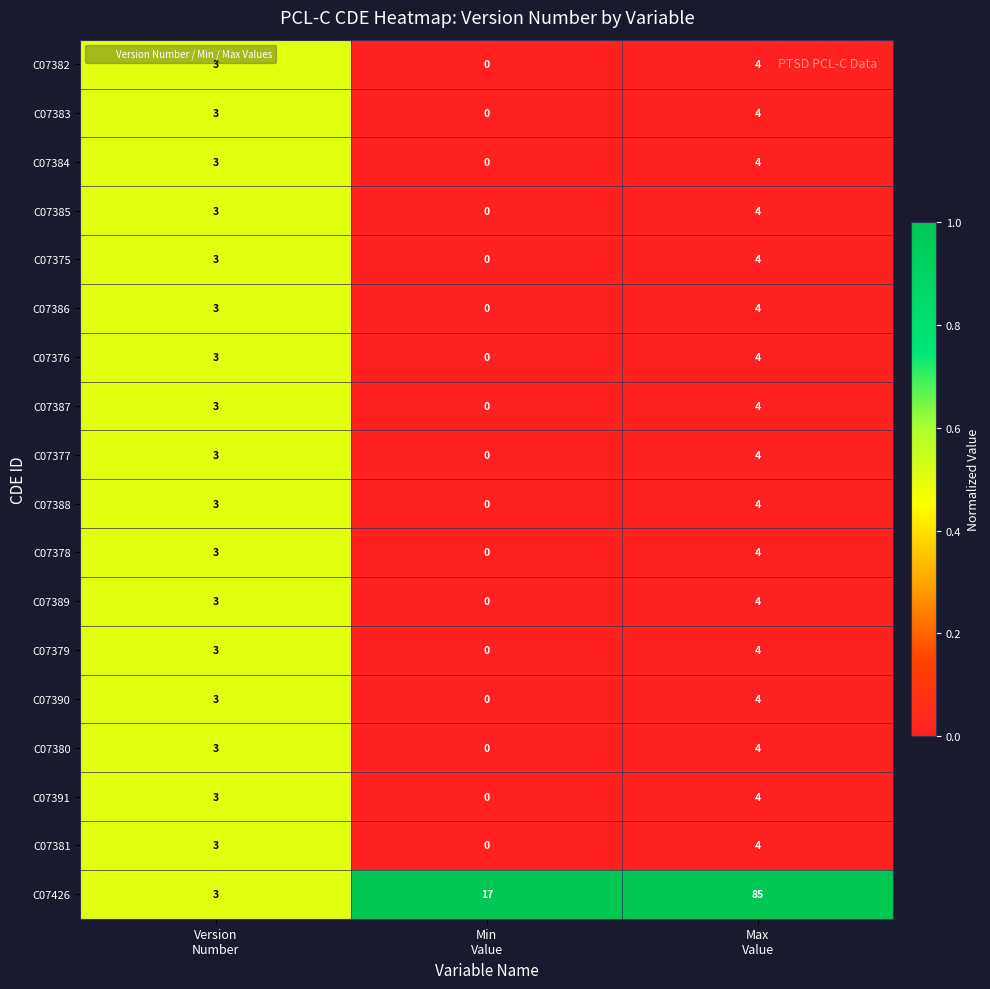

What is the spread (max minus min) of values at Min
Value?

17